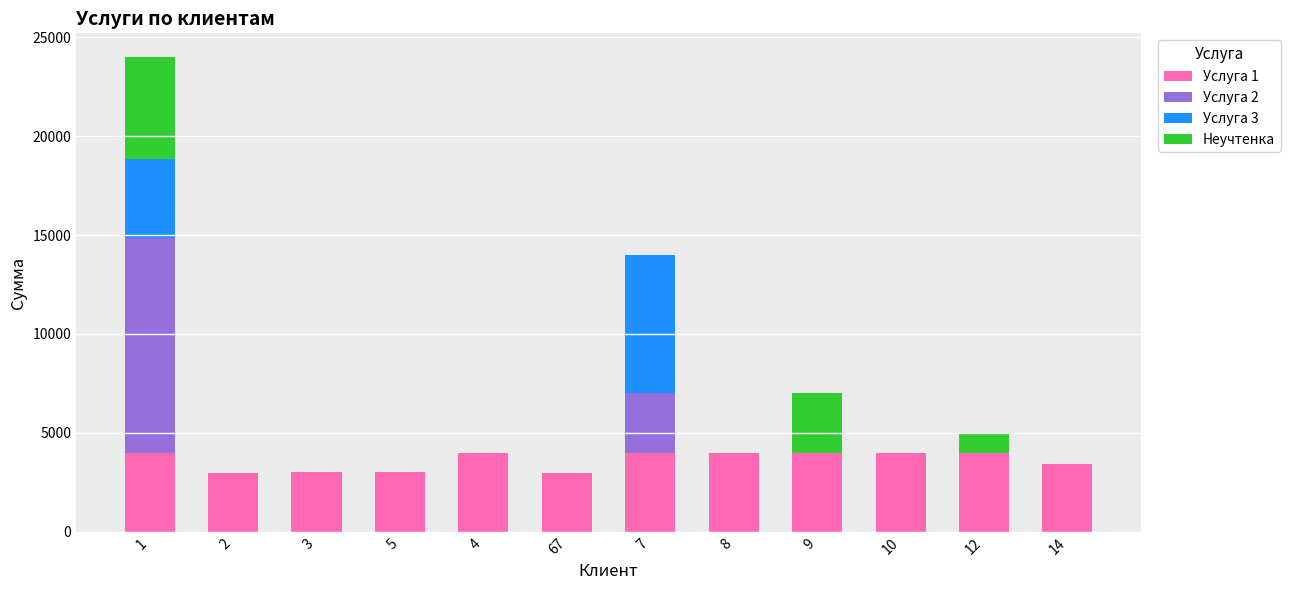

Are the bars grouped side by side (vs. stacked)?

No